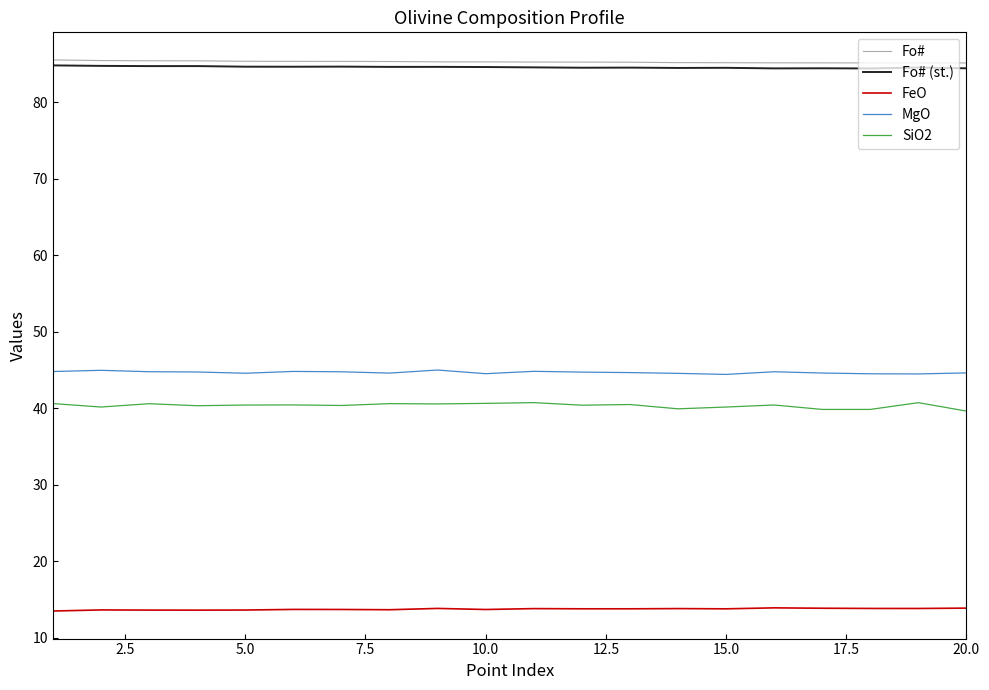

Which series has the widest spread of values?

SiO2